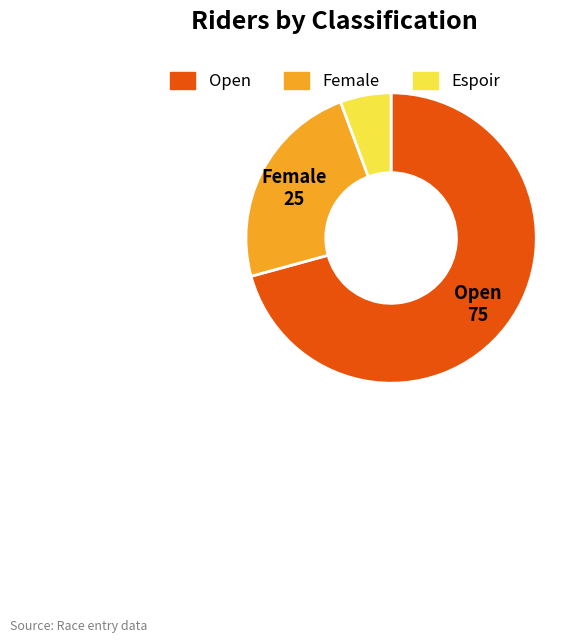

Combined, do Female and Espoir account for over 50%?

No